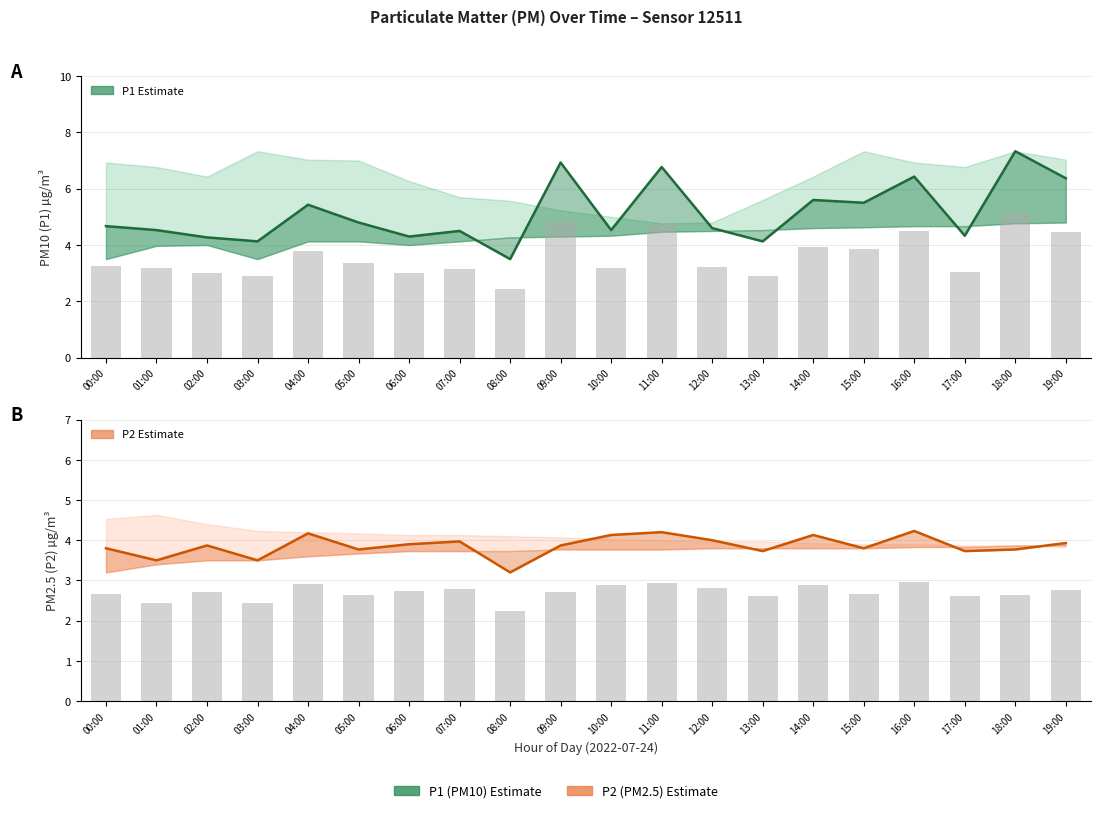

What is the difference between the highest and lowest values at 00:00?

0.9